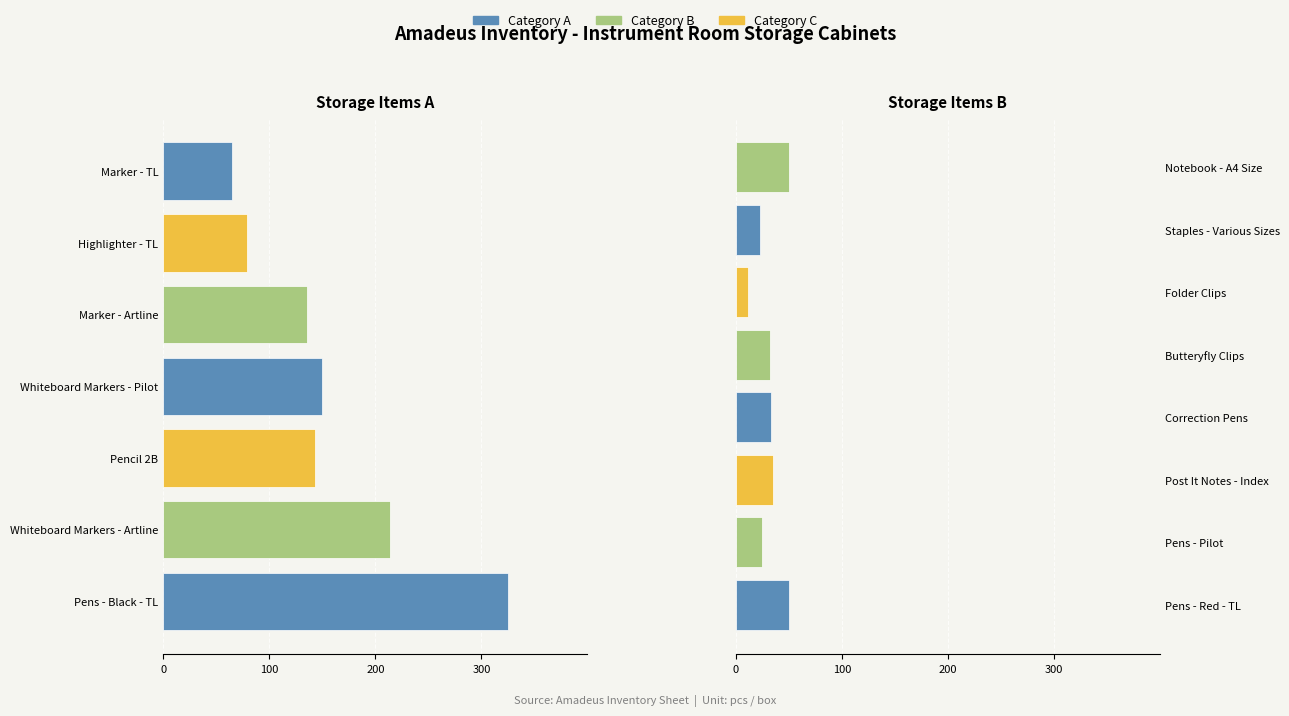

What is the label of the 5th bar from the left?

Marker - Artline